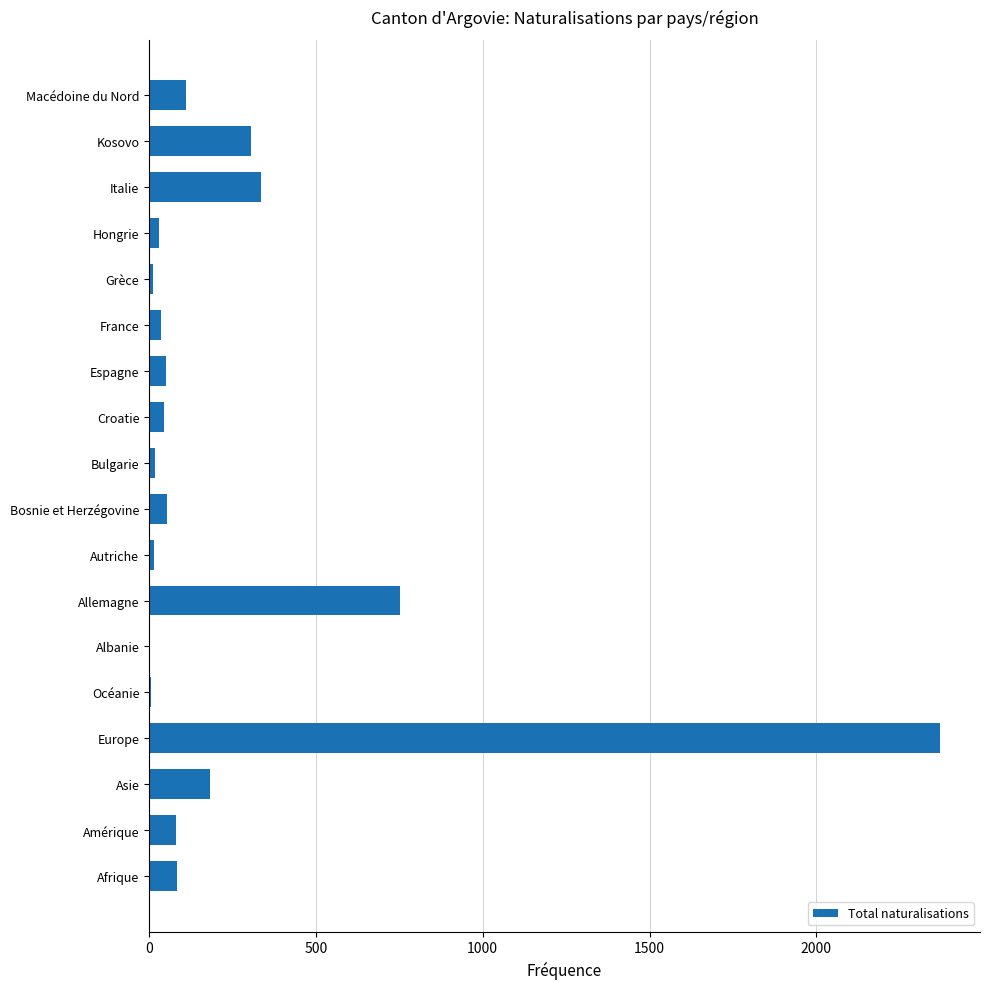

The chart shows a value of 111 at Kosovo. True or false?

False